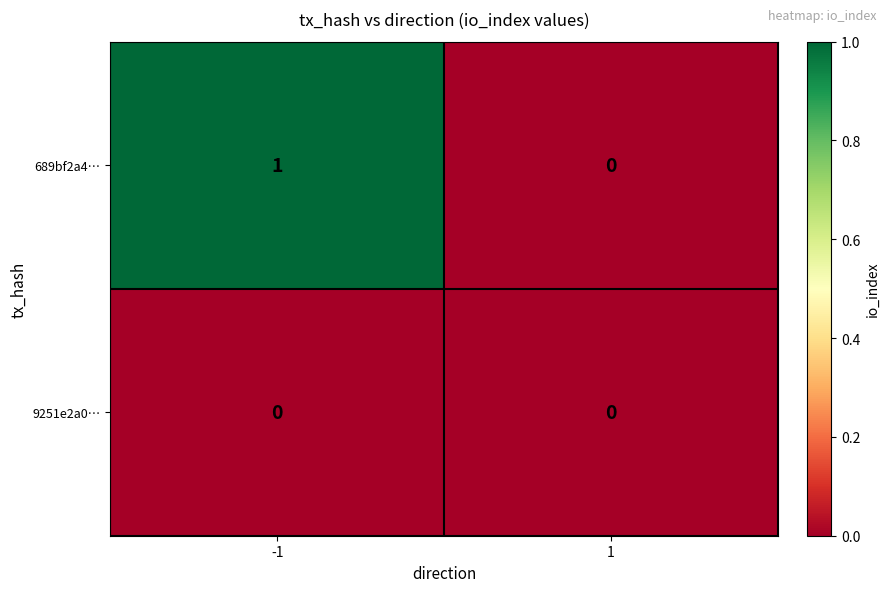

Which series has the largest range (max minus min)?

689bf2a4…